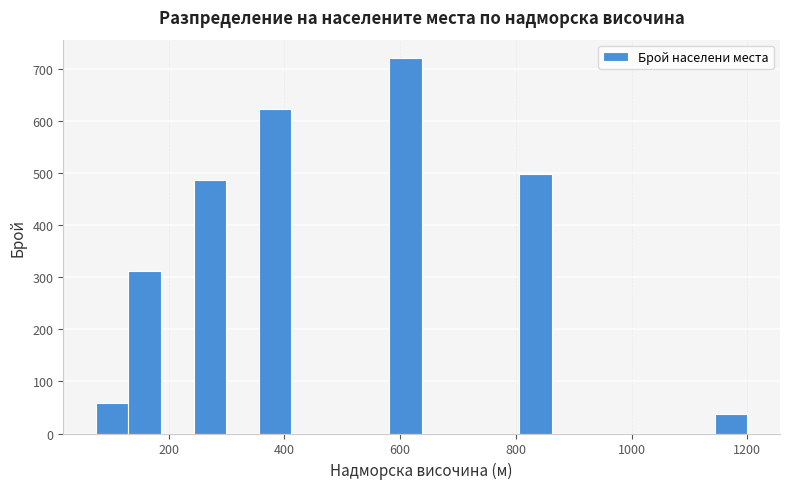

Around what value on the x-axis is the tallest bar? Give the approximate position of its centre, as read against the axis.

600